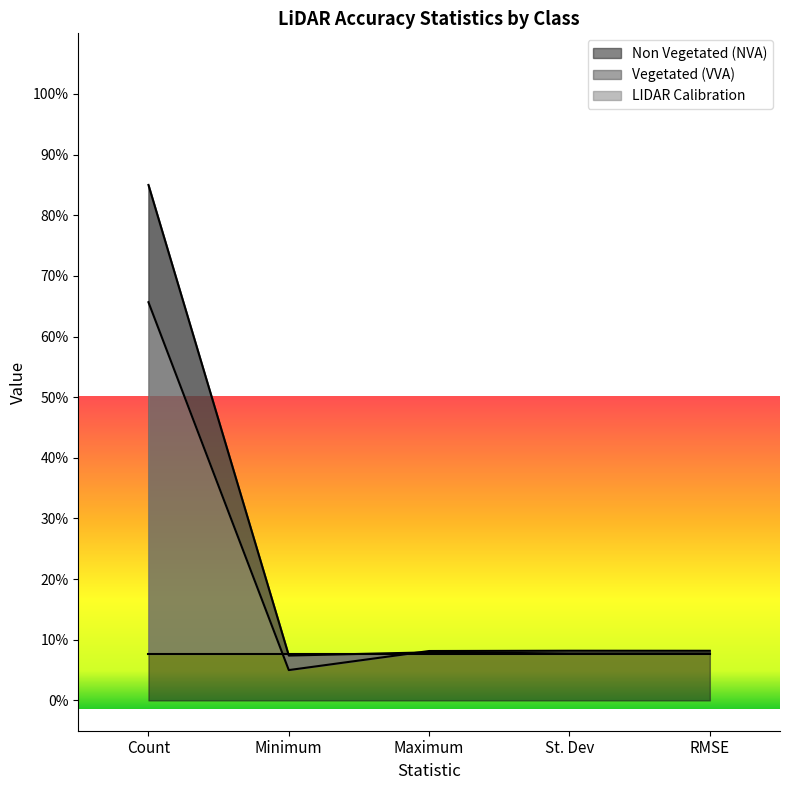

Is it true that Non Vegetated (NVA) equals 7.7 at RMSE?

True